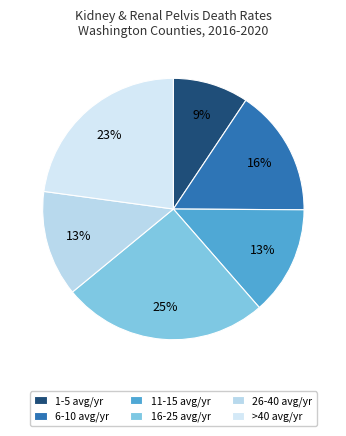

Which slice is the largest?

16-25 avg/yr